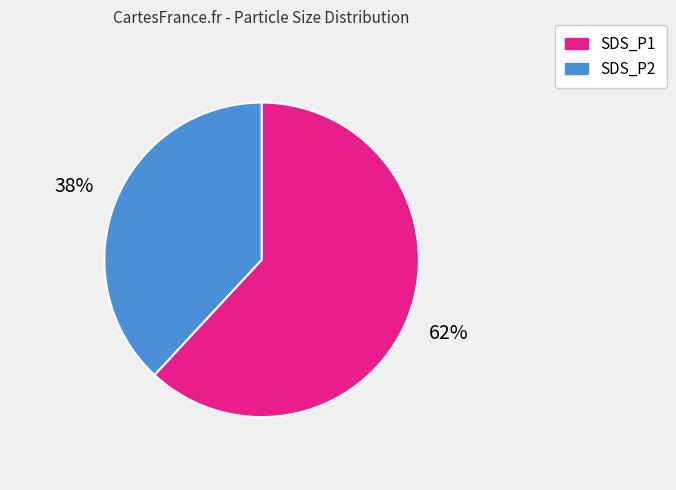

Rank the categories by value from lowest to highest.

SDS_P2, SDS_P1